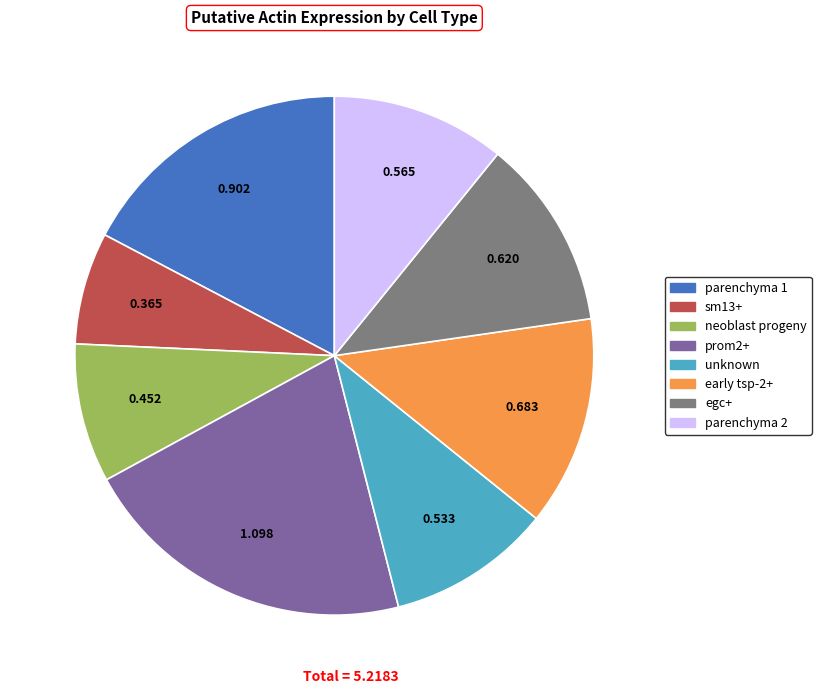

Is neoblast progeny the majority of the pie?

No